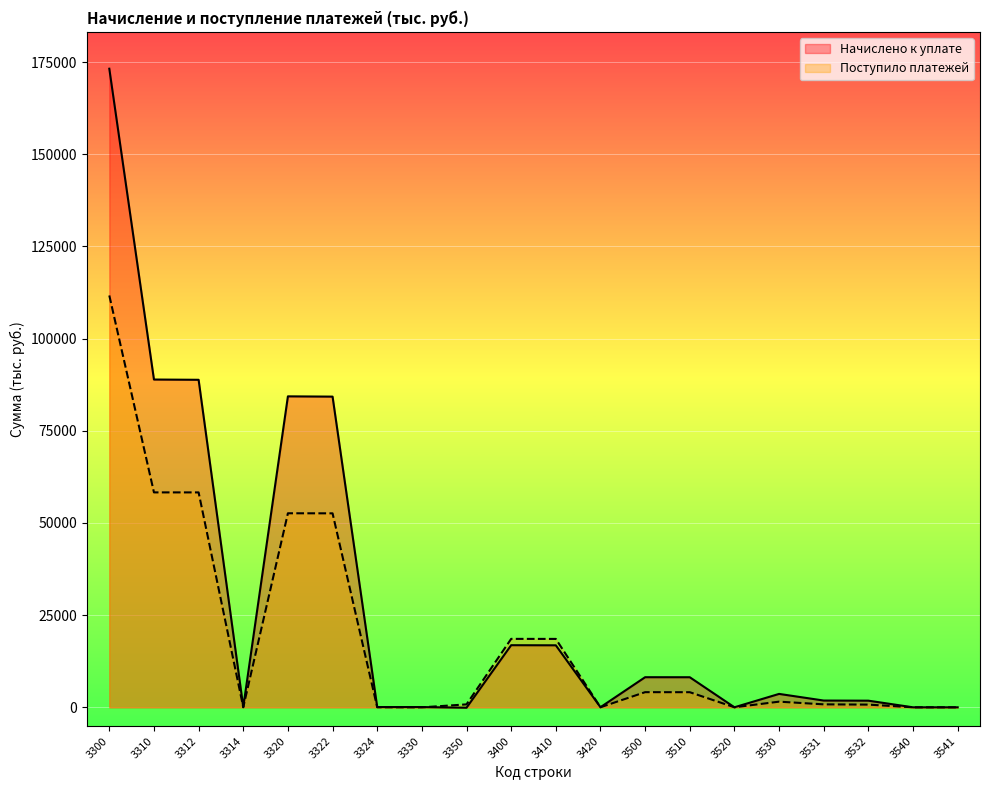

Which series has the widest spread of values?

Начислено к уплате